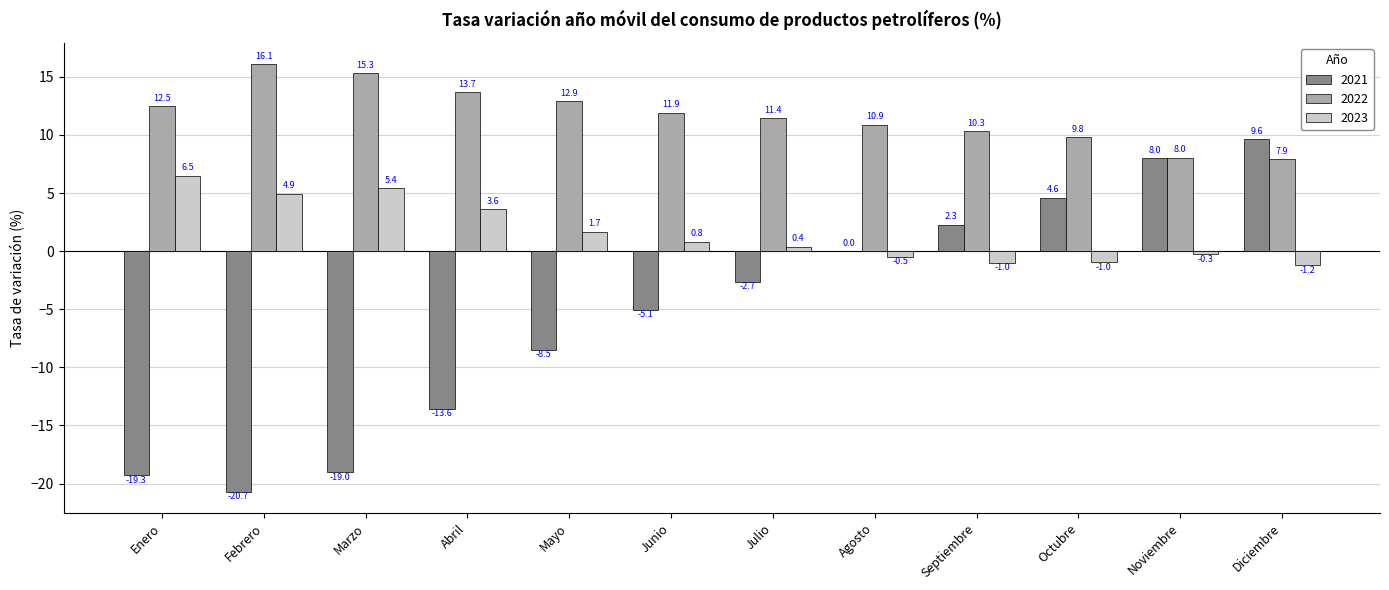

Is it true that 2022 equals 13.0 at Noviembre?

False